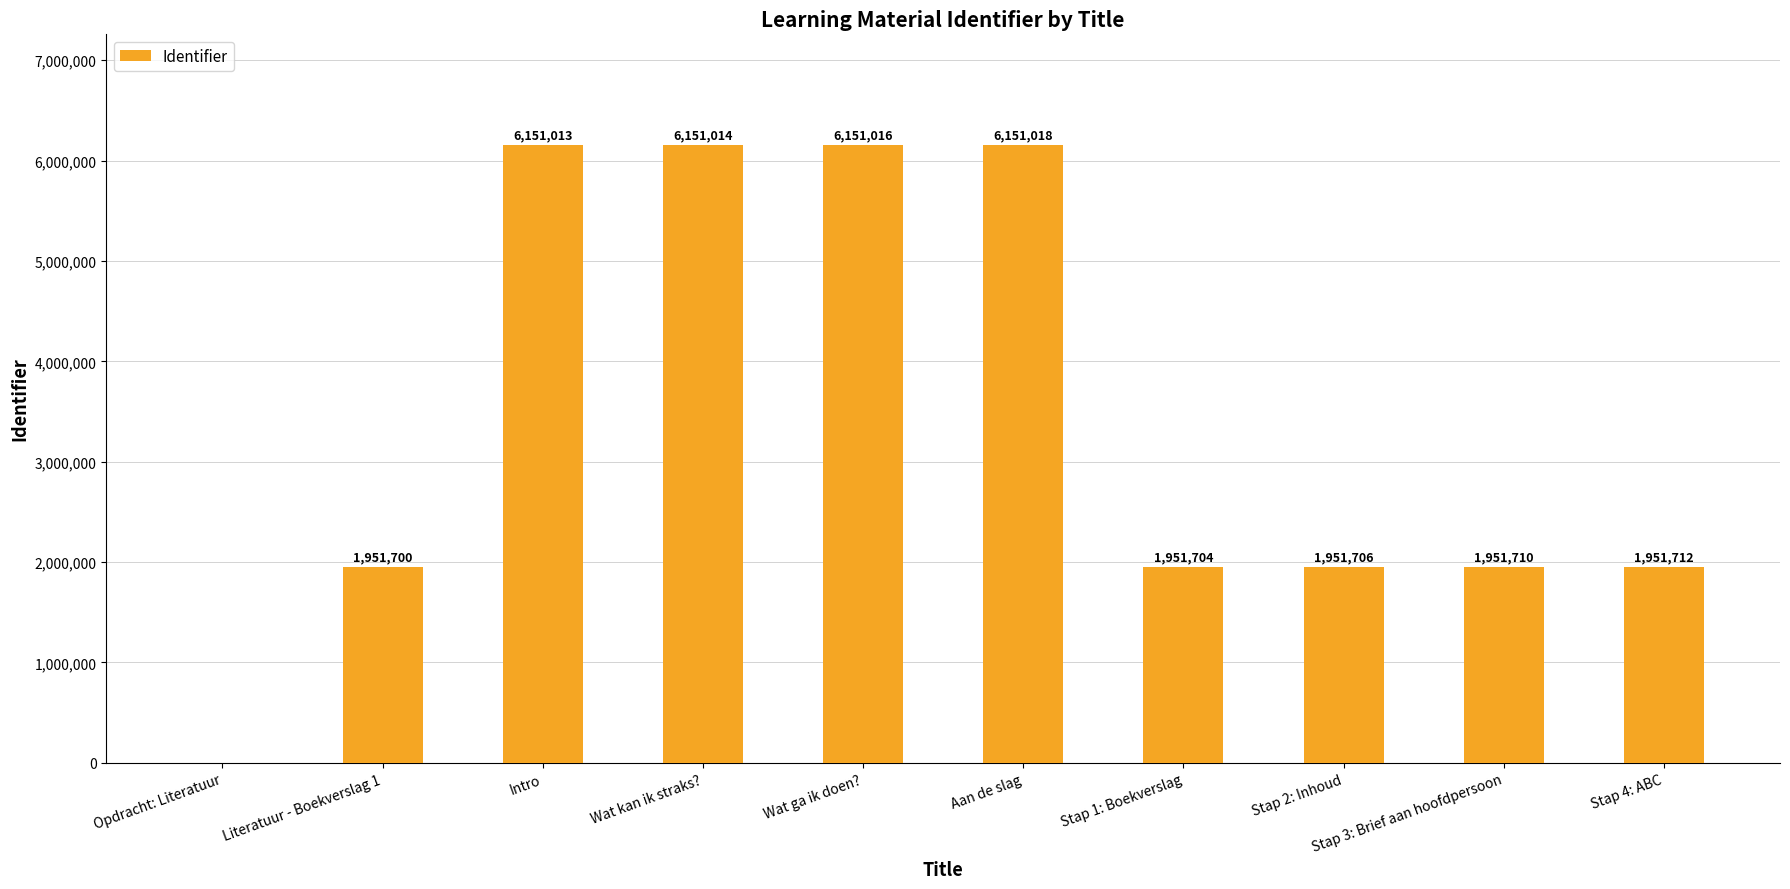

What is the change in value from Literatuur - Boekverslag 1 to Intro?

+4199313